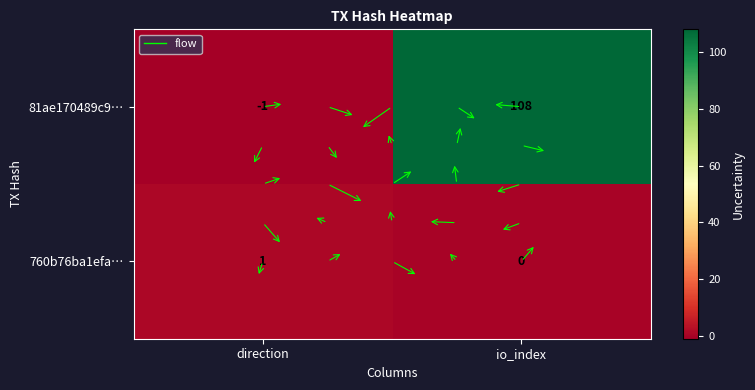

At how many categories does at least one series exceed 8?

1